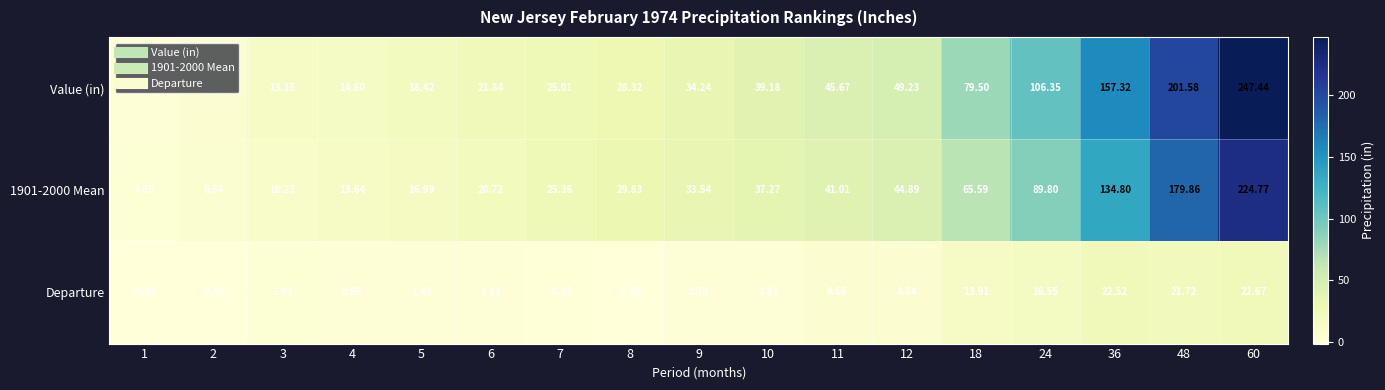

How many values in the 1901-2000 Mean series exceed 33?

9